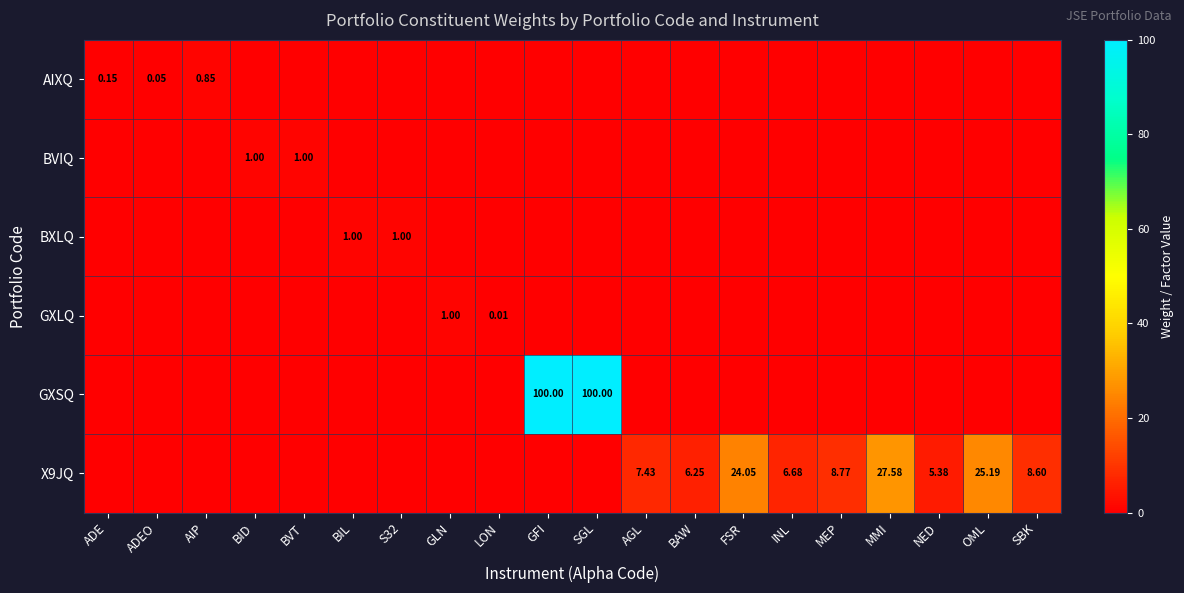

What is the maximum value shown in the chart?

100.0